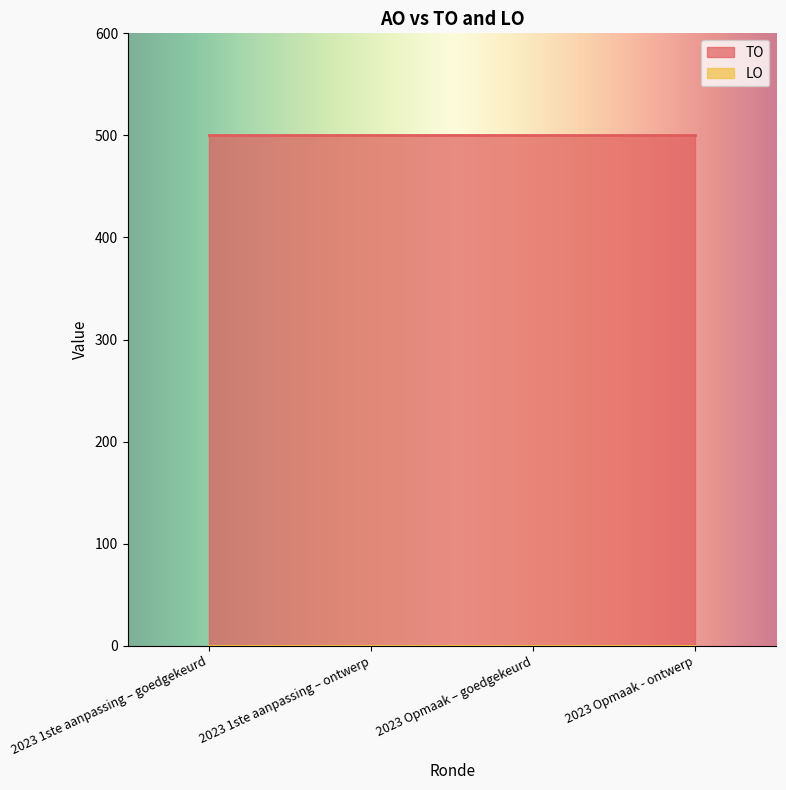

True or false: TO and LO intersect in this chart.

False